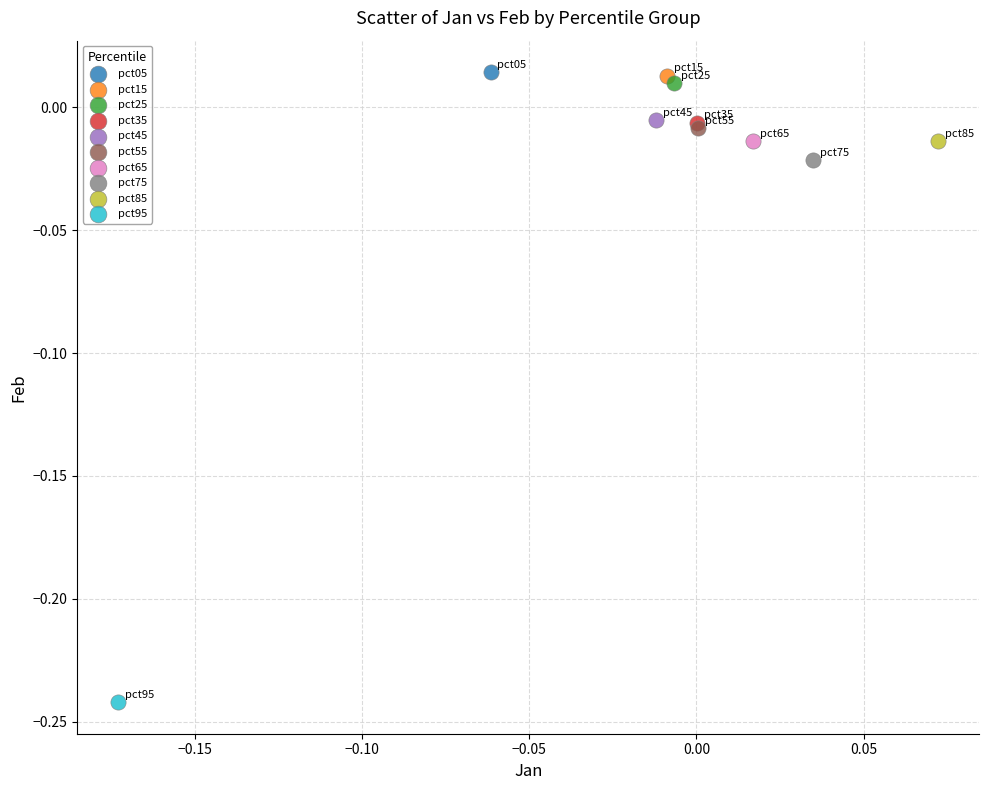

Which series reaches the minimum Y coordinate?

pct95